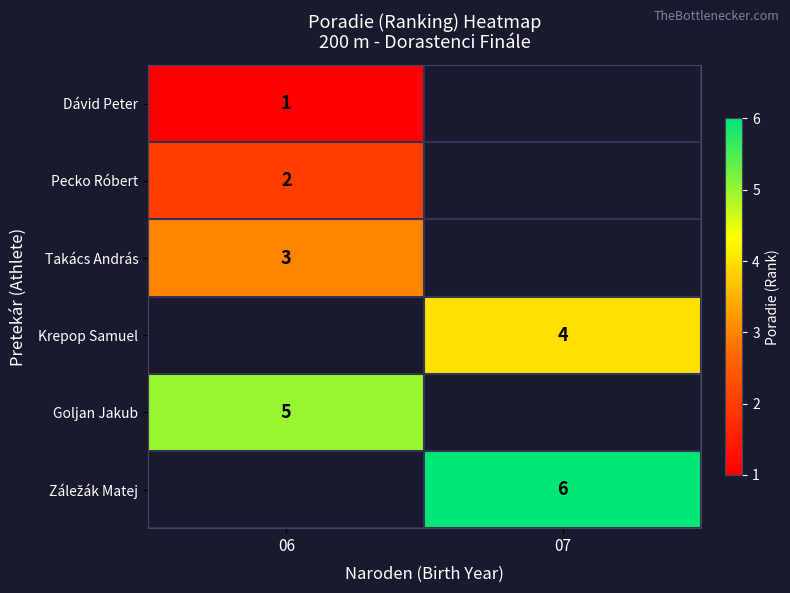

Is it true that Krepop Samuel equals 4 at 07?

True